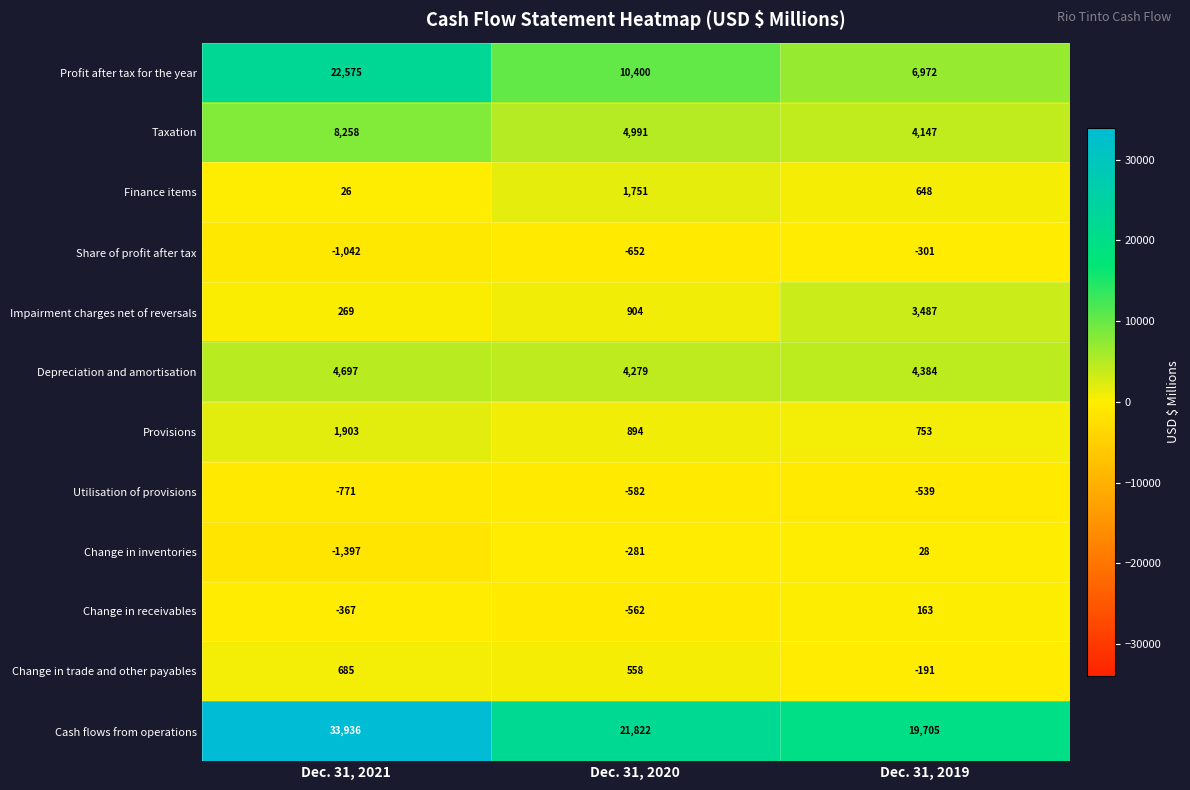

Rank the series by their maximum value, from highest to lowest.

Cash flows from operations, Profit after tax for the year, Taxation, Depreciation and amortisation, Impairment charges net of reversals, Provisions, Finance items, Change in trade and other payables, Change in receivables, Change in inventories, Share of profit after tax, Utilisation of provisions